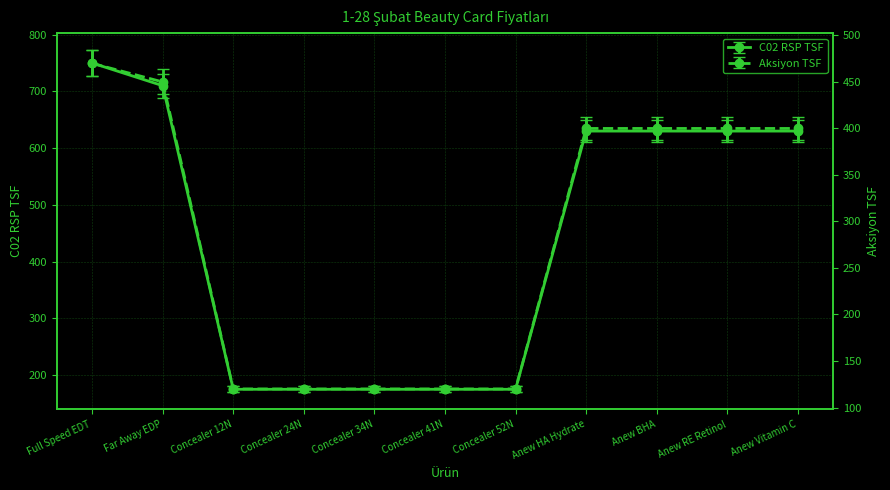

Which has a higher value, Full Speed EDT or Anew Vitamin C?

Full Speed EDT